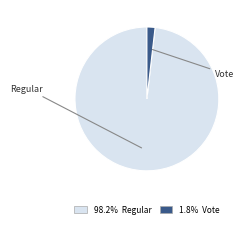

Rank the categories by value from highest to lowest.

Regular, Vote